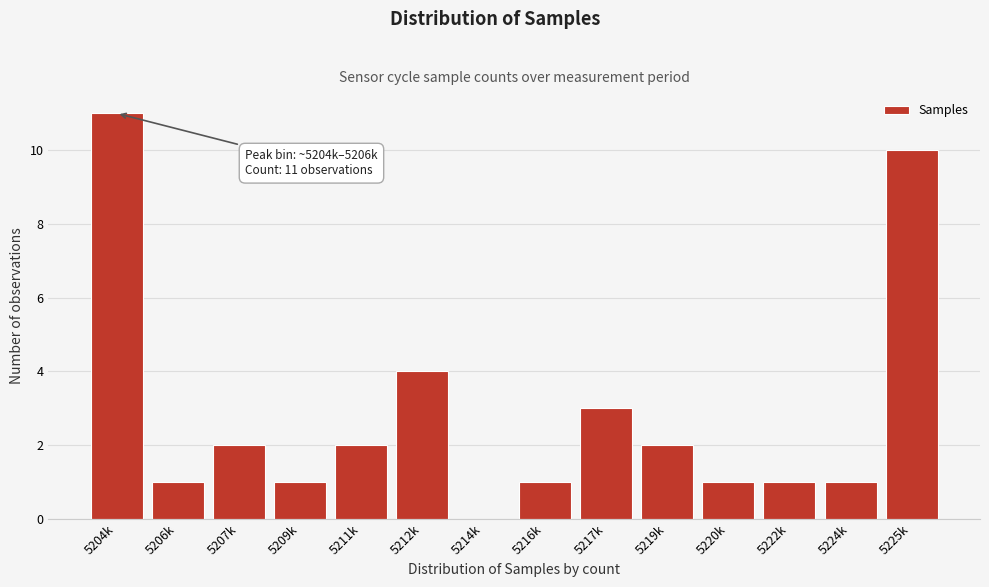

Reading right to left, what are all the values shown in this chart?

5225k=10	5224k=1	5222k=1	5220k=1	5219k=2	5217k=3	5216k=1	5214k=0	5212k=4	5211k=2	5209k=1	5207k=2	5206k=1	5204k=11